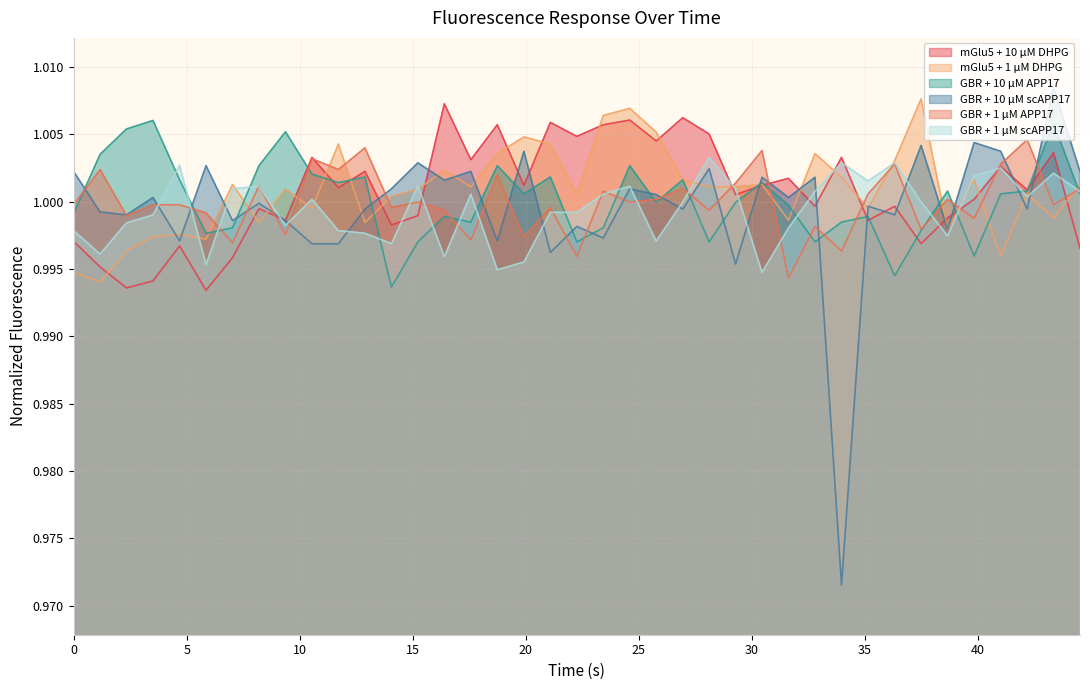

List the series in order of their peak value, lowest first.

GBR + 1 μM scAPP17, GBR + 1 μM APP17, GBR + 10 μM APP17, mGlu5 + 10 μM DHPG, mGlu5 + 1 μM DHPG, GBR + 10 μM scAPP17